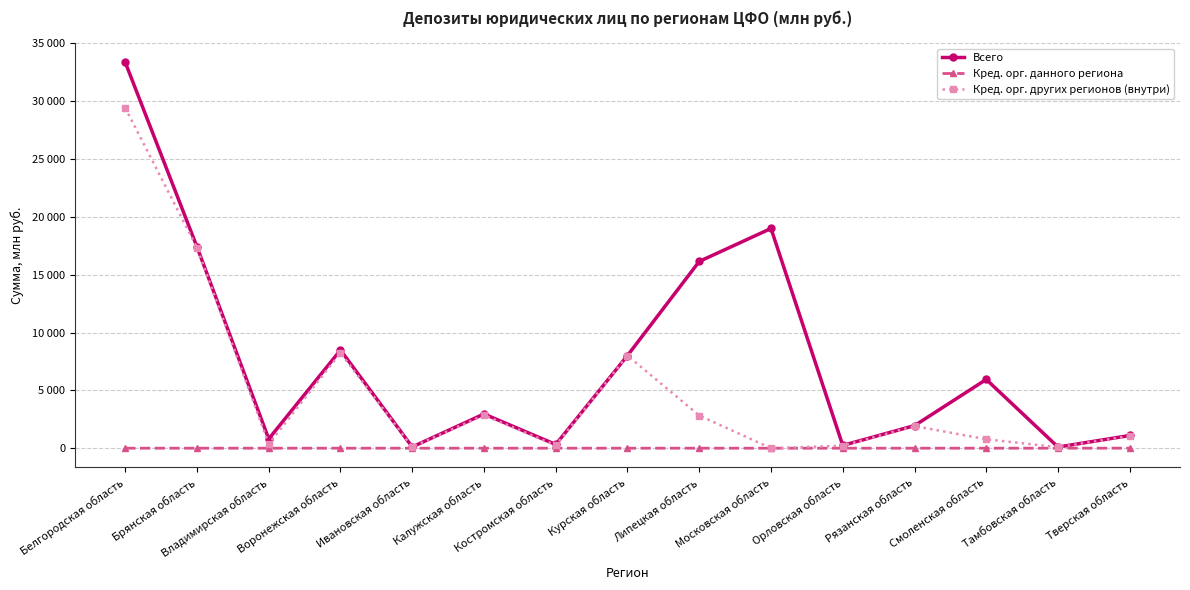

True or false: Кред. орг. других регионов (внутри) and Всего cross at least once.

False